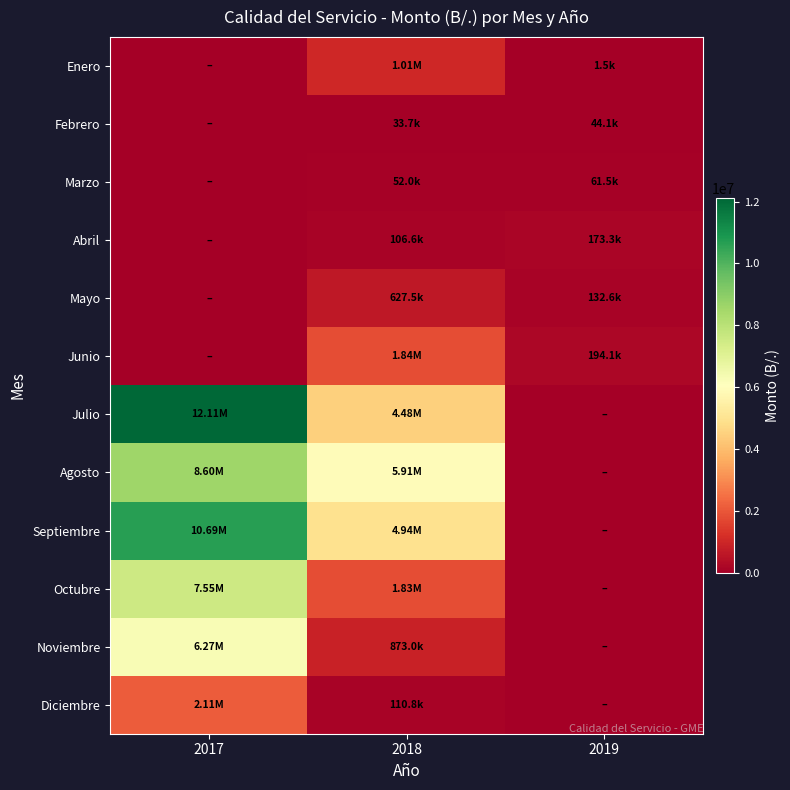

Which series has the widest spread of values?

Julio